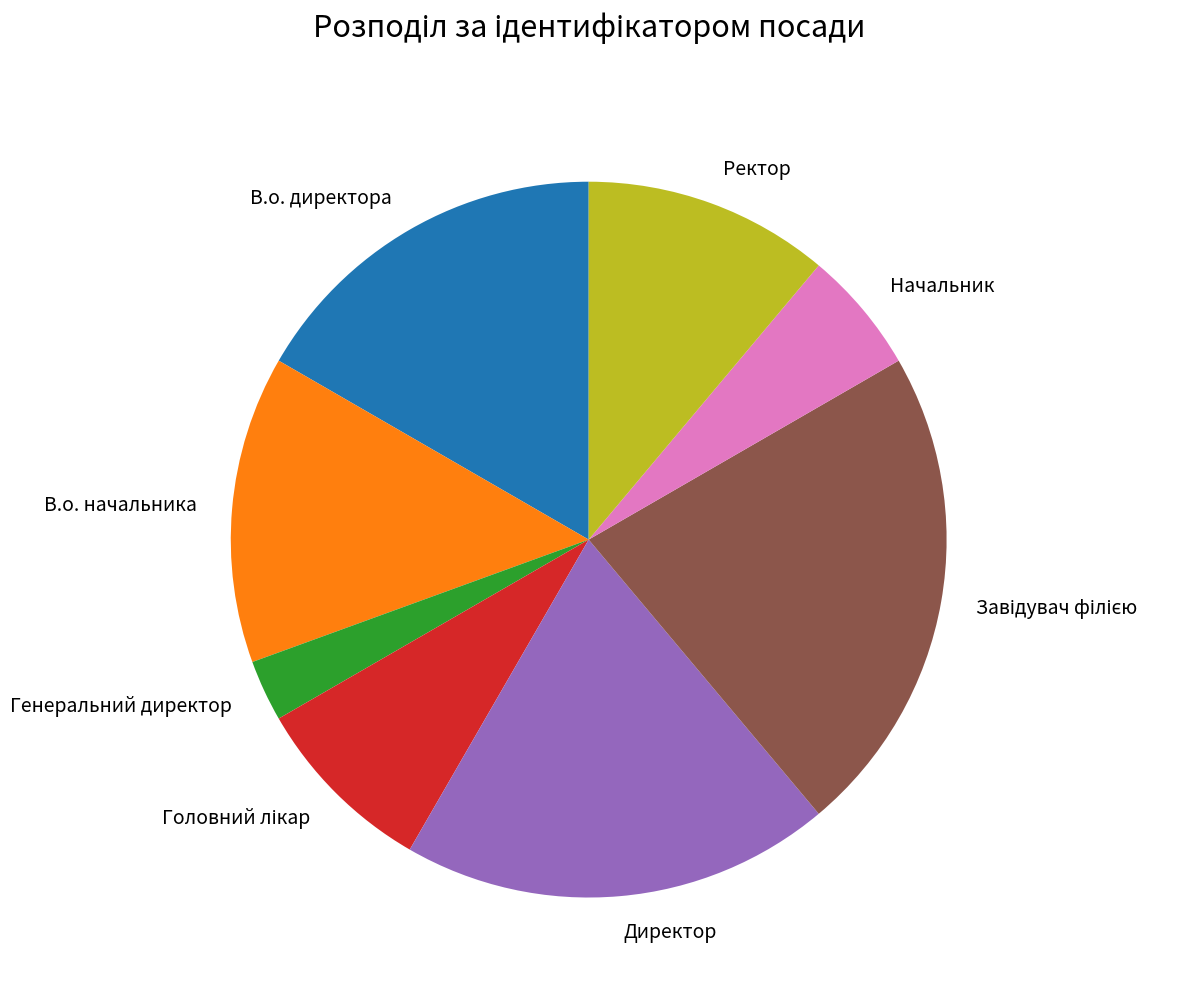

How many segments does this pie chart have?

8